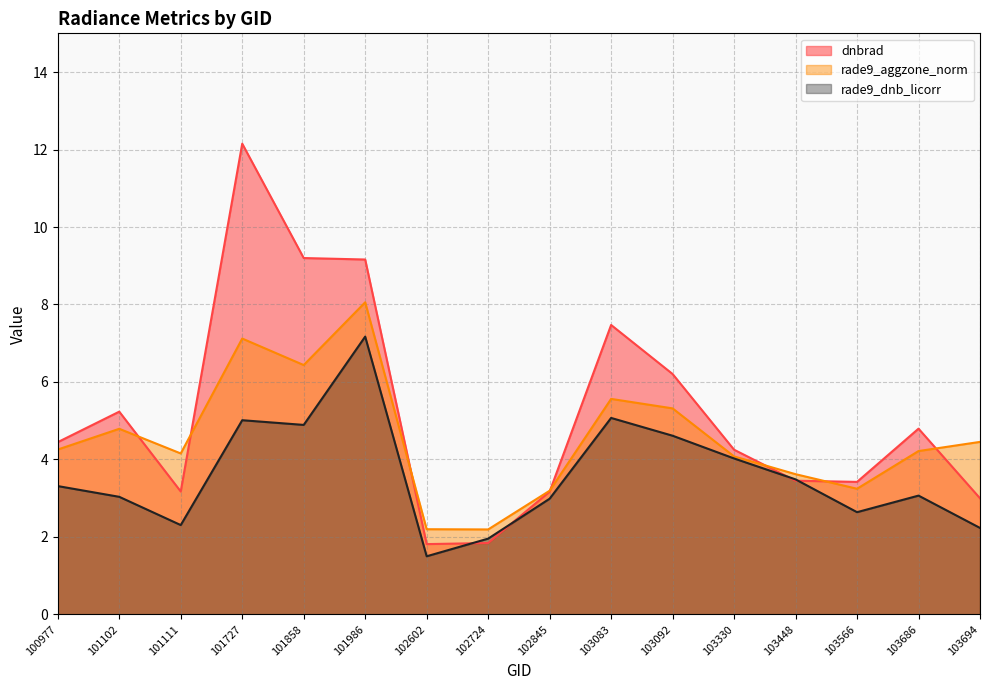

Which series has the largest range (max minus min)?

dnbrad